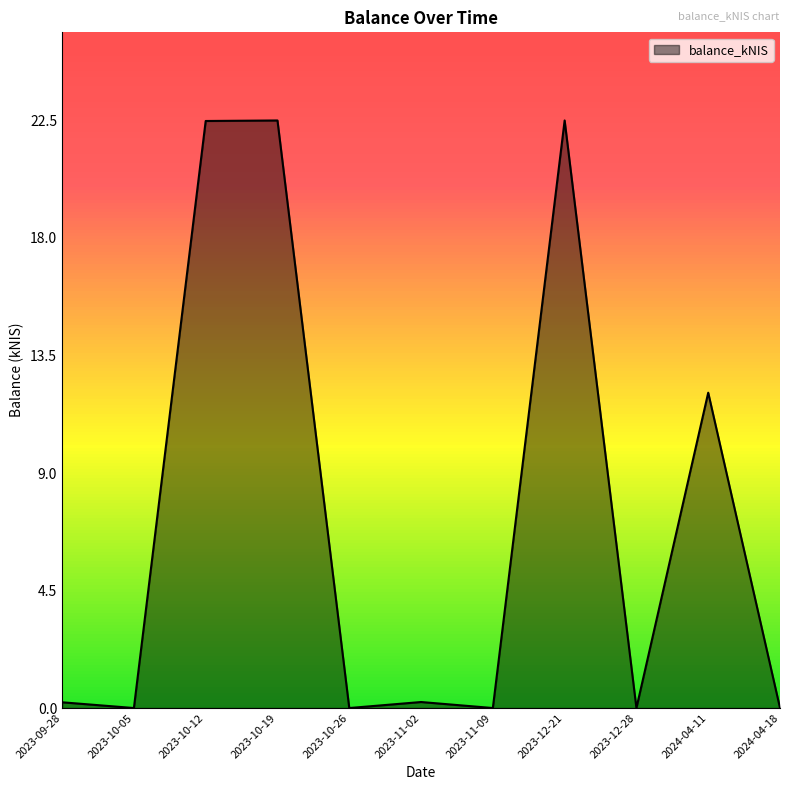

The value at 2024-04-18 is 0.0. True or false?

True